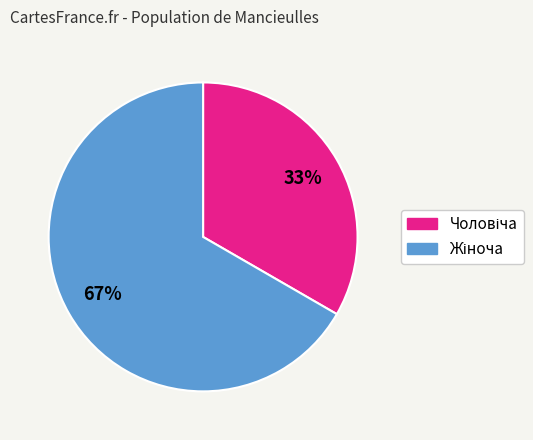

To the nearest percent, what is the average slice percentage?

50%